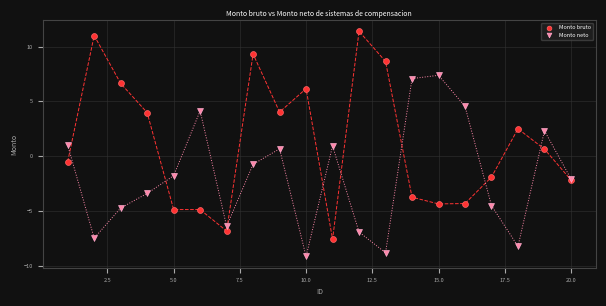

What is the X range (max minus min) for the scatter plot?

19.0